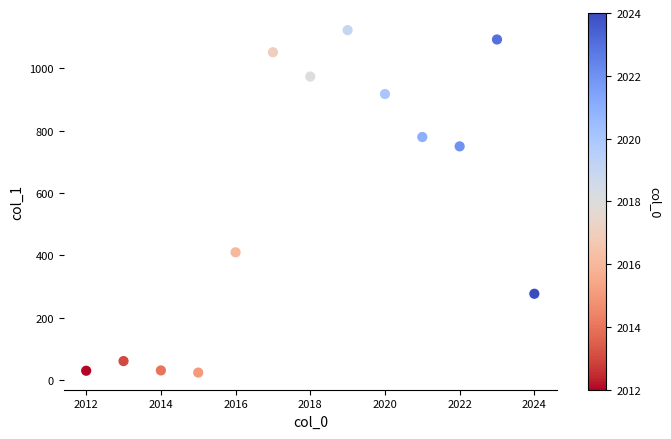

What is the range of X values (max minus min)?

12